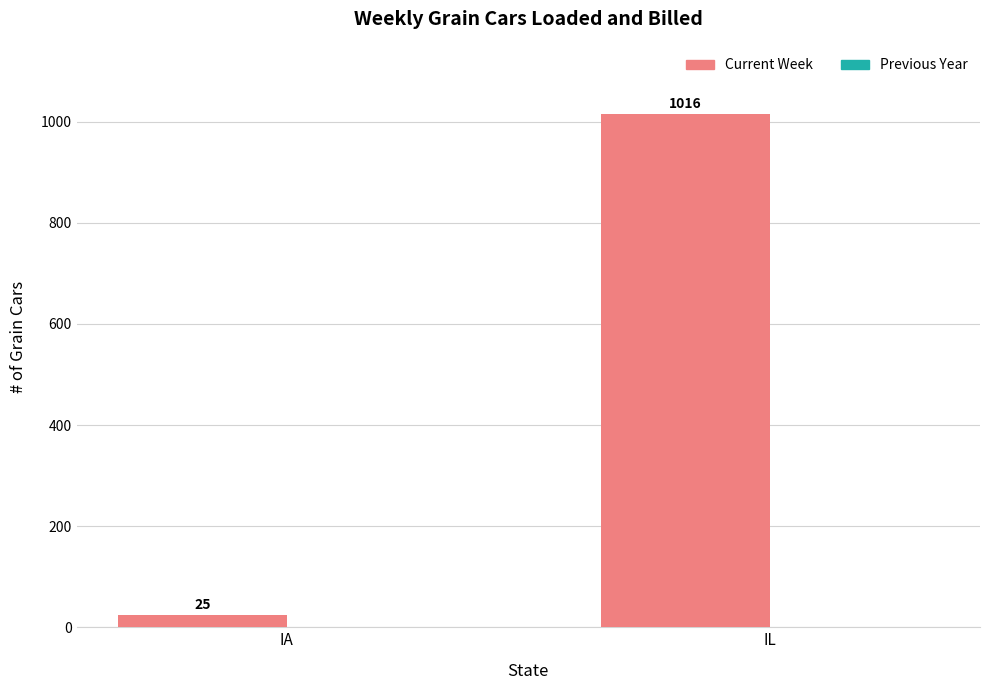

Between IA and IL, which is larger?

IL